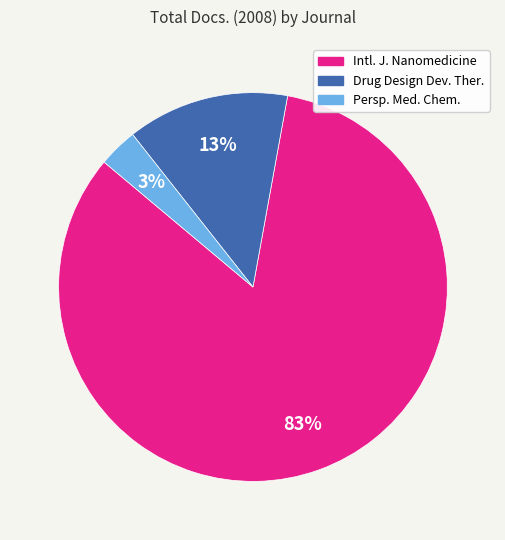

To the nearest percent, what is the average slice percentage?

33%